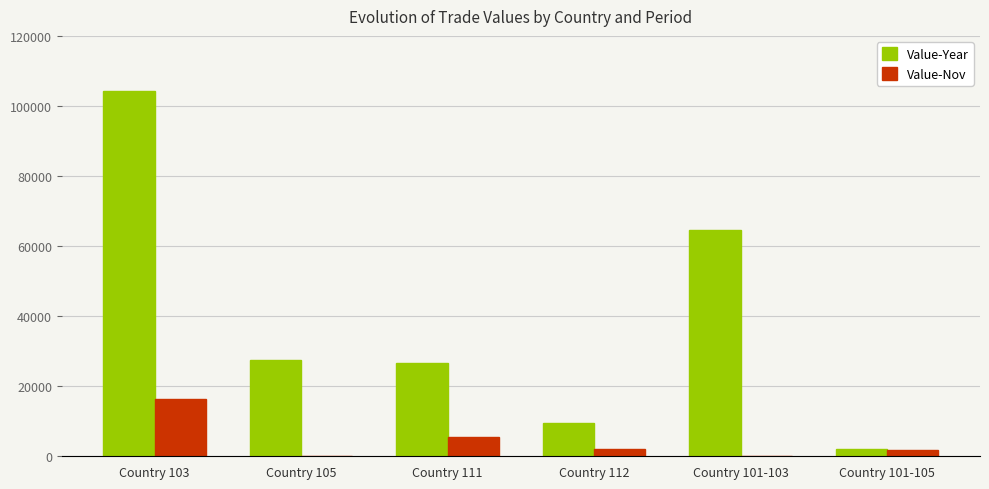

Which series changed the most between Country 103 and Country 112?

Value-Year